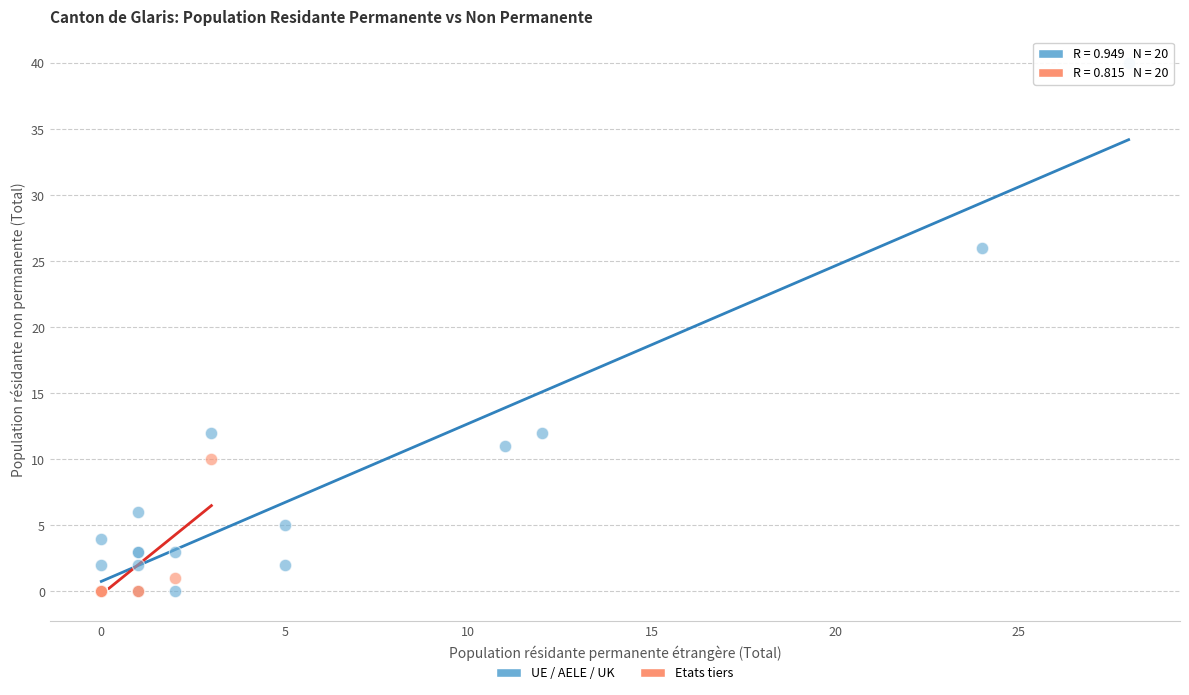

Which series contains the highest Y value?

UE / AELE / UK